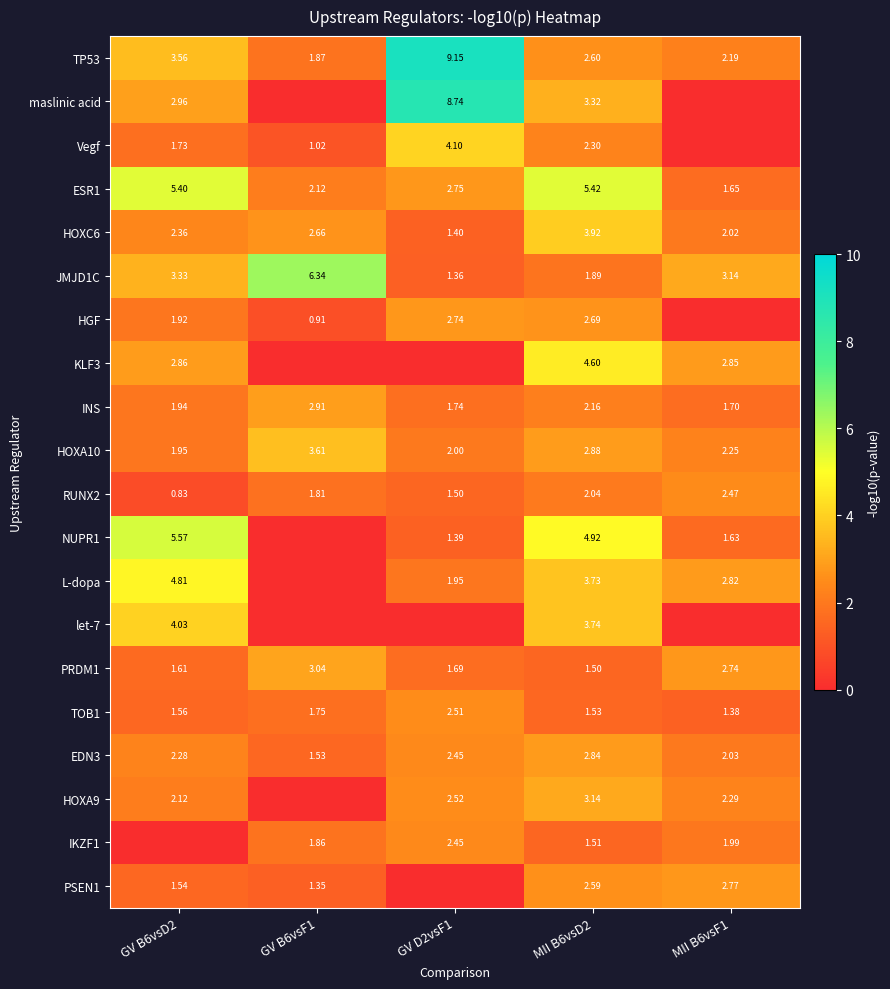

Is the value of INS at GV D2vsF1 greater than the value of EDN3 at GV B6vsD2?

No